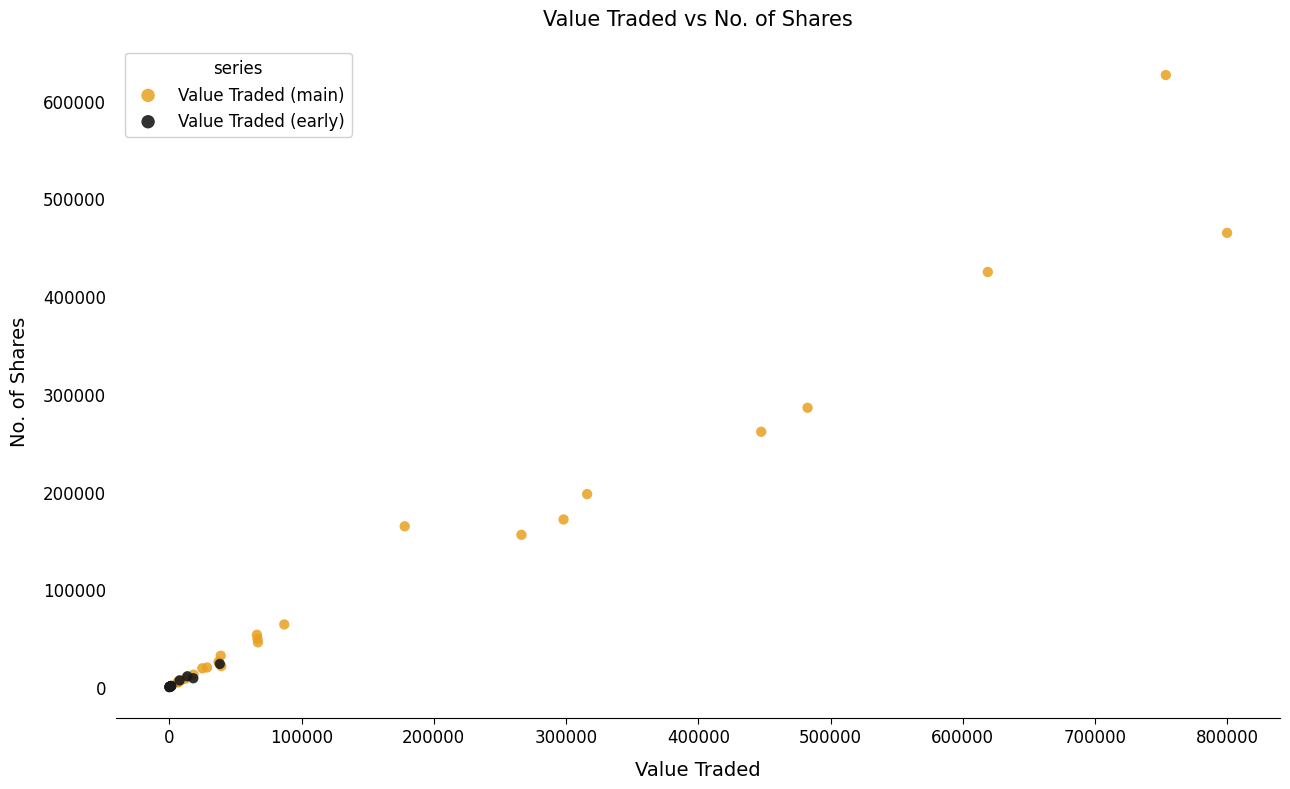

Which series contains the highest Y value?

Value Traded (main)